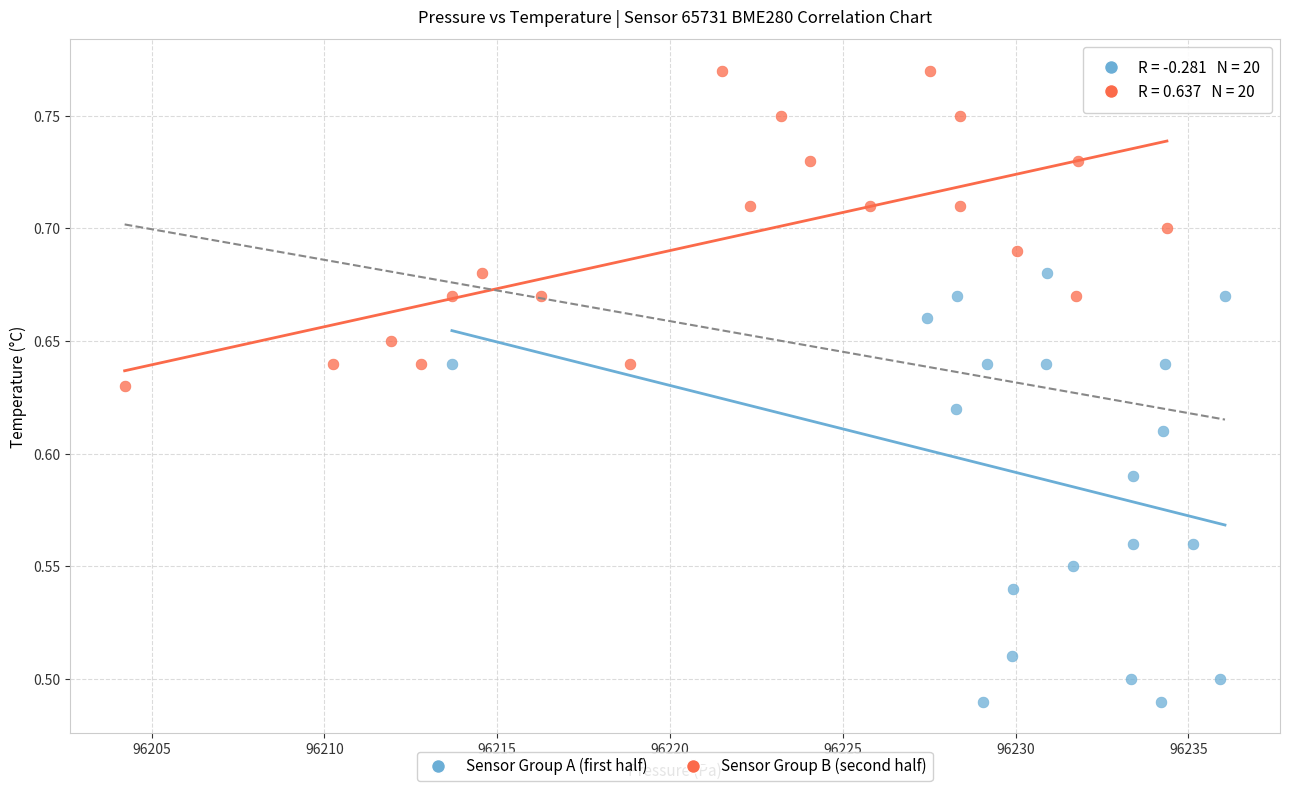

Which series contains the highest Y value?

Sensor Group B (second half)